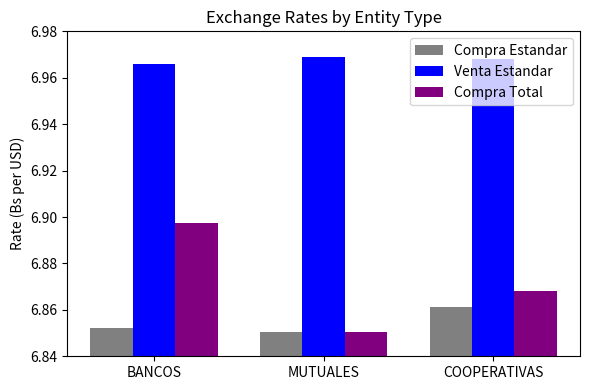

Rank the categories by Compra Total value from lowest to highest.

MUTUALES, COOPERATIVAS, BANCOS